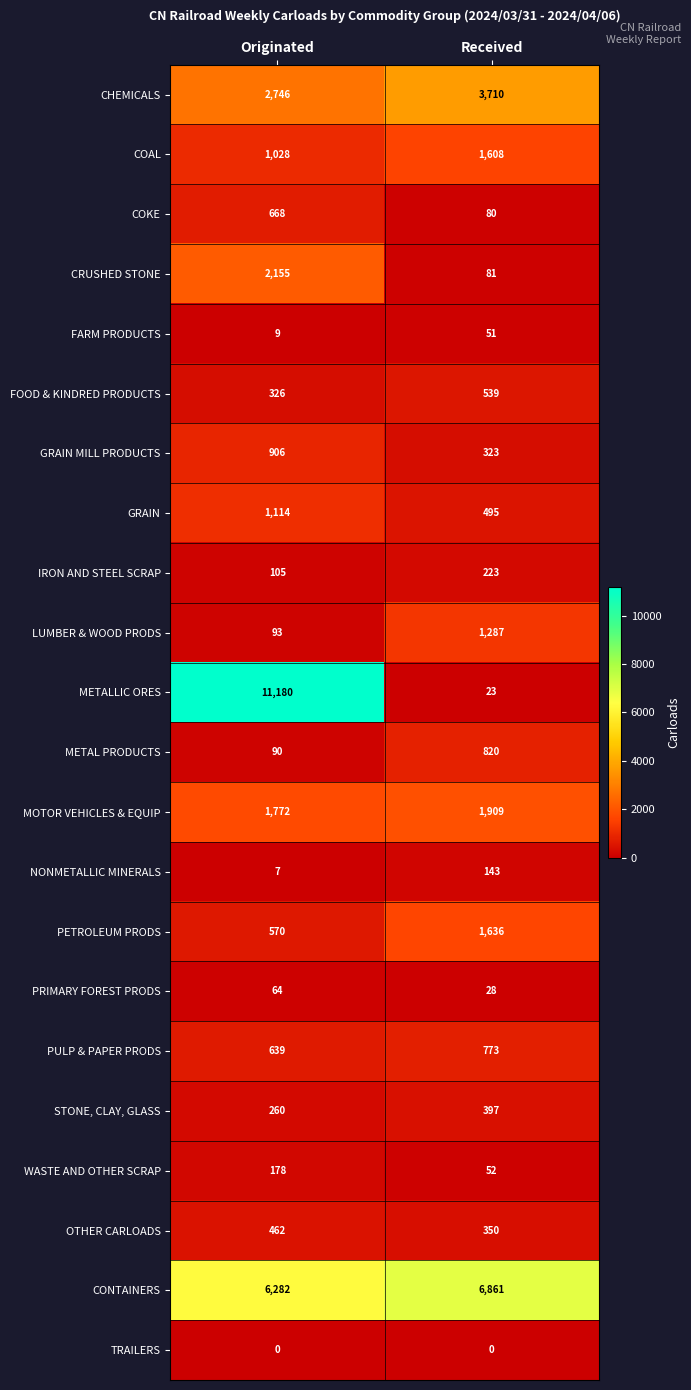

Between Originated and Received, which series saw the biggest shift?

METALLIC ORES